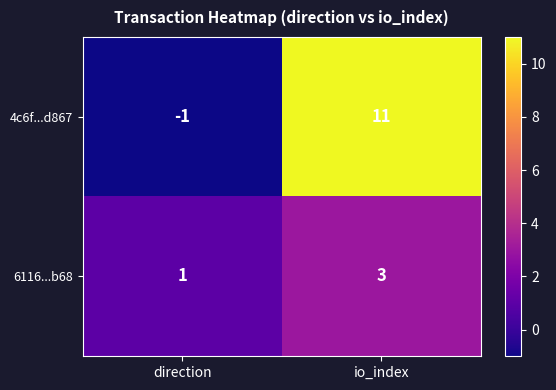

The value of 4c6f...d867 at io_index is 11. True or false?

True